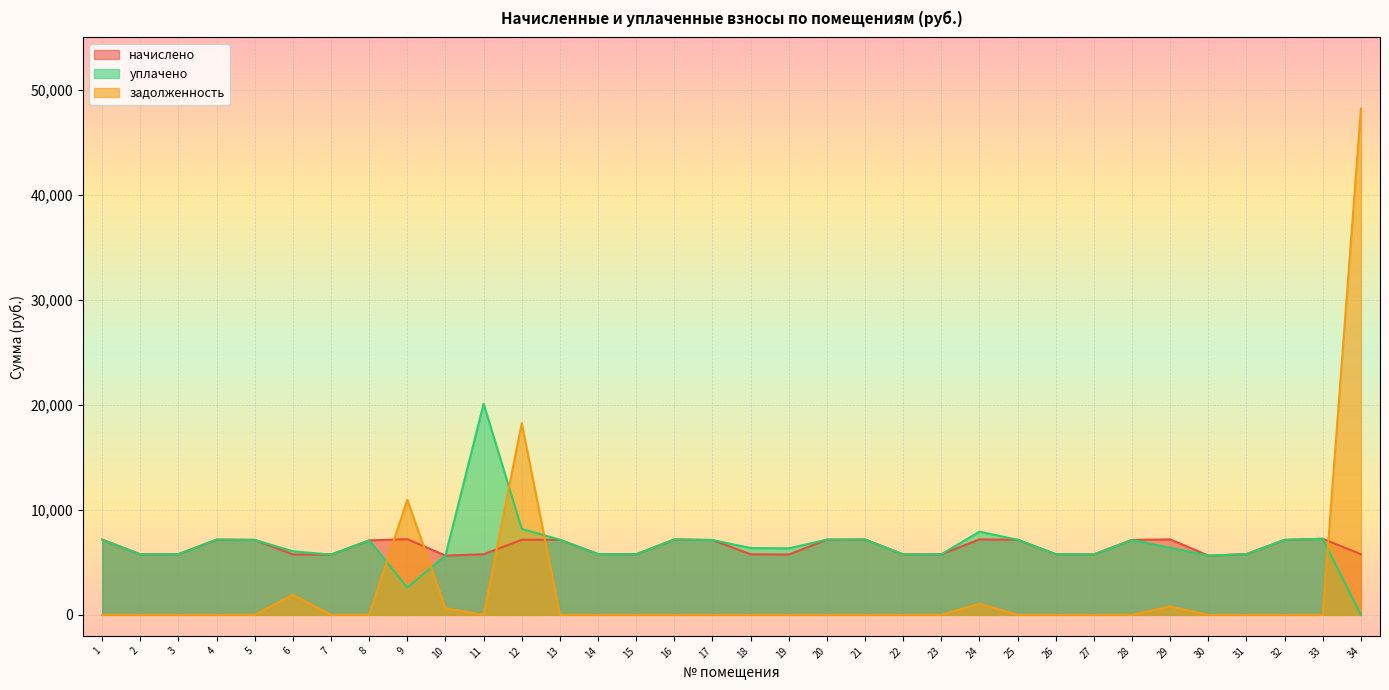

True or false: уплачено and начислено cross at least once.

False